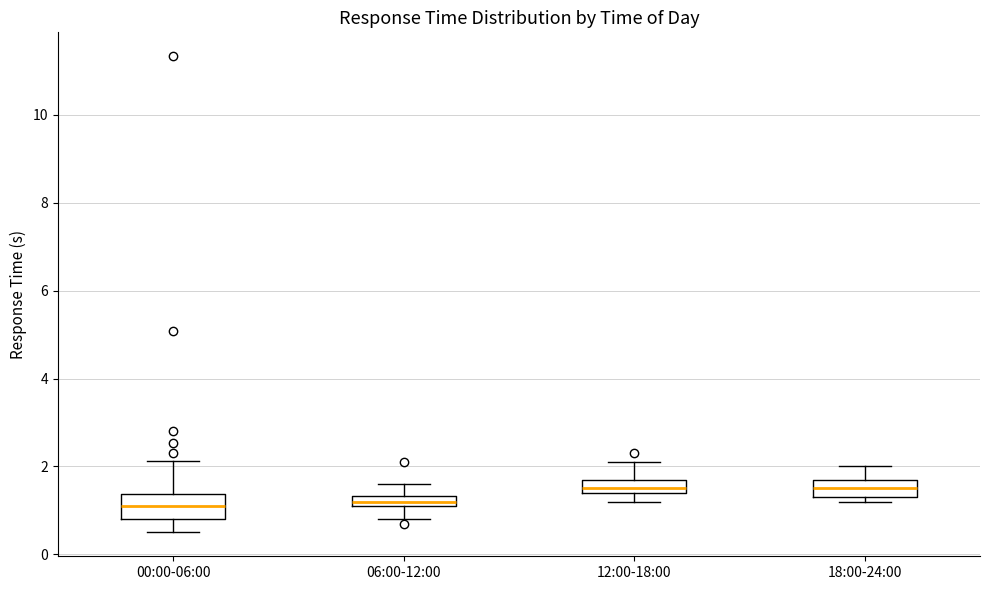

Where is the upper edge of the box for 06:00-12:00 on the y-axis? The values are not printed on the chart, so give them approximately, as read against the axis.

1.4